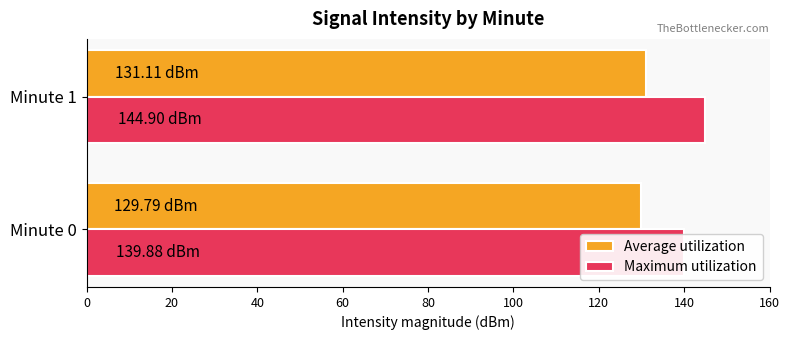

Which series changed the most between Minute 0 and Minute 1?

Maximum utilization